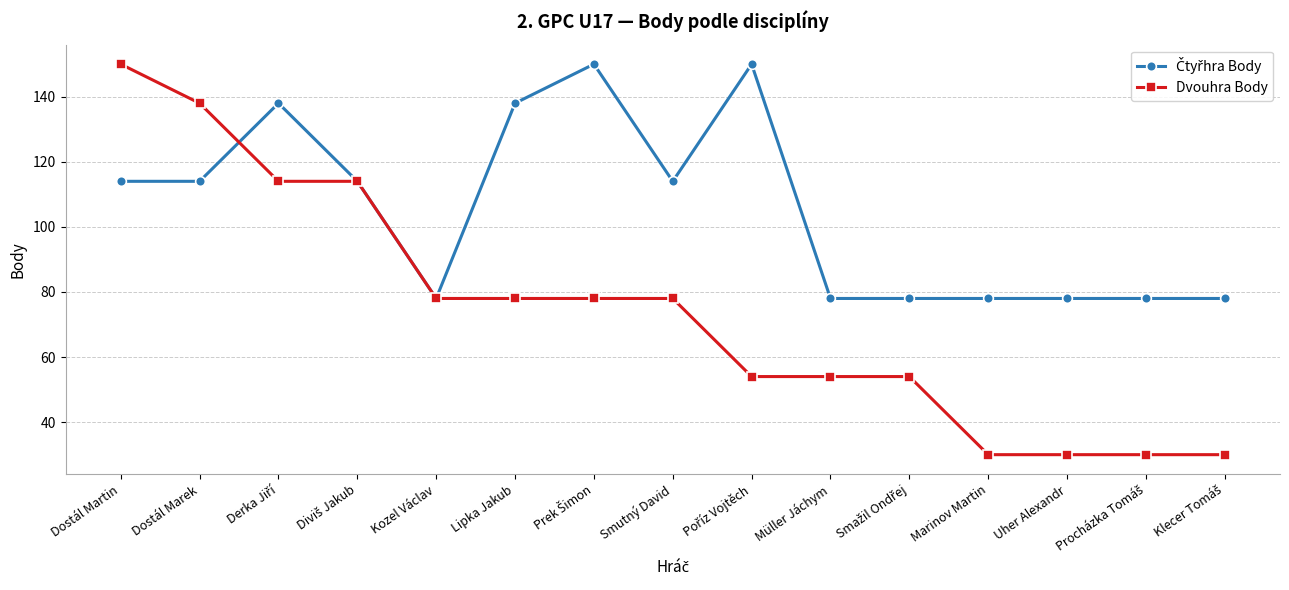

What is the total value across all series at Uher Alexandr?

108